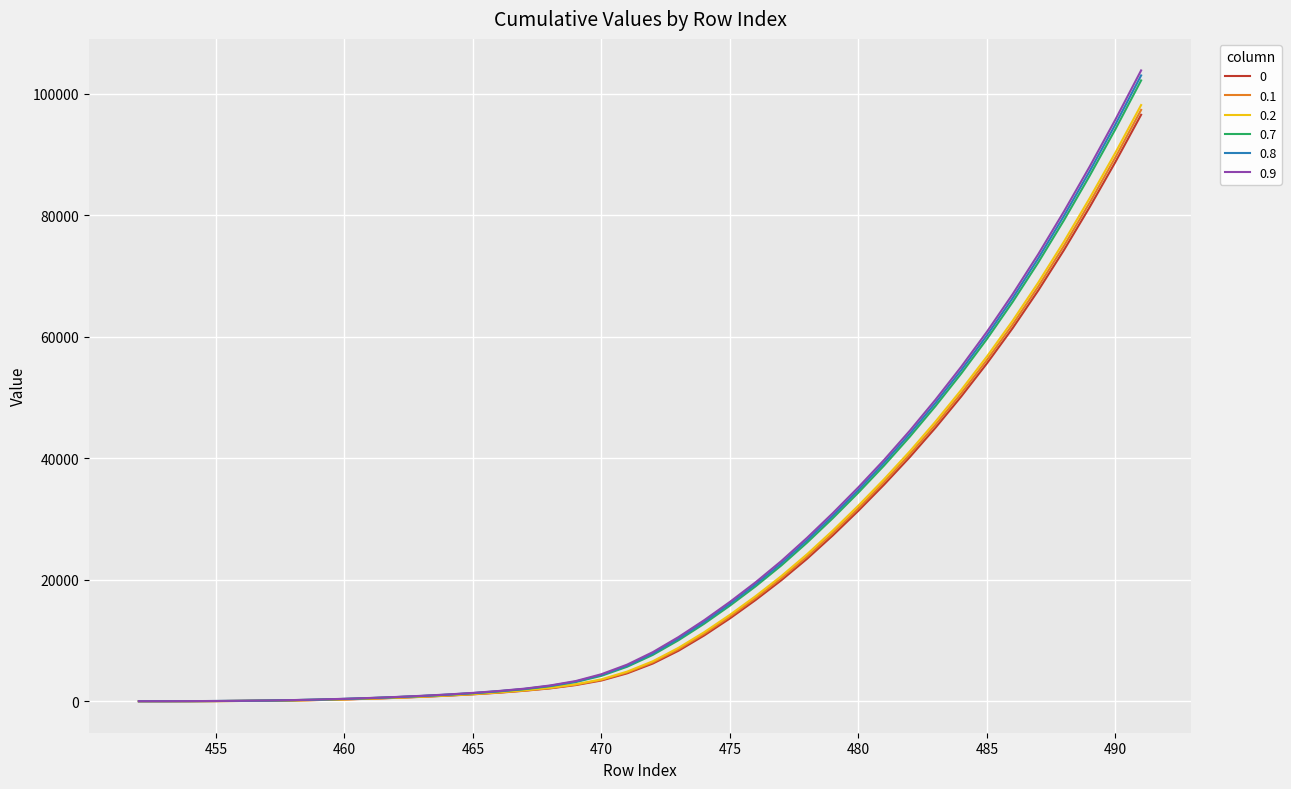

Which series has the widest spread of values?

0.9